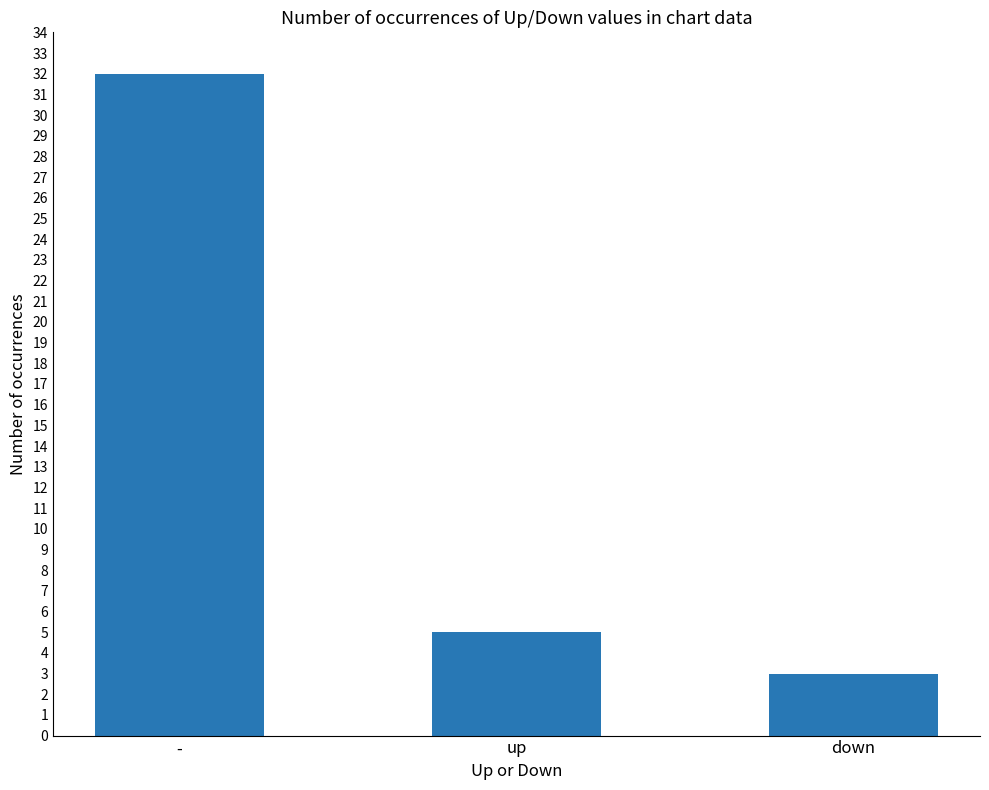

True or false: the data shows 3 at down.

True